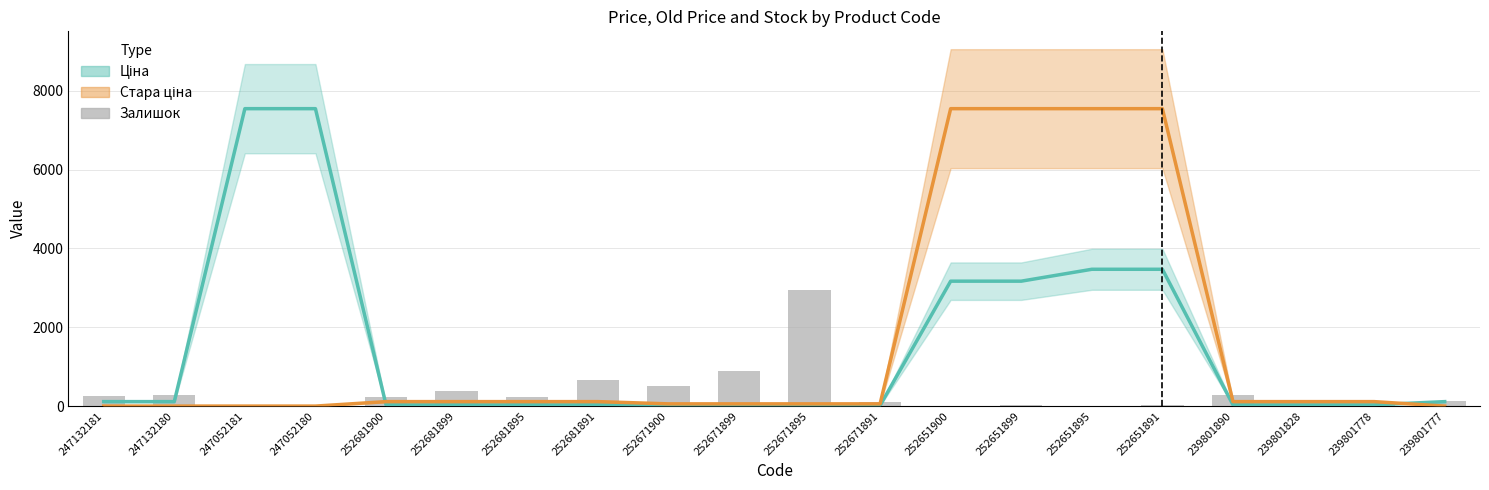

What is the label of the 10th bar from the right?

252671895